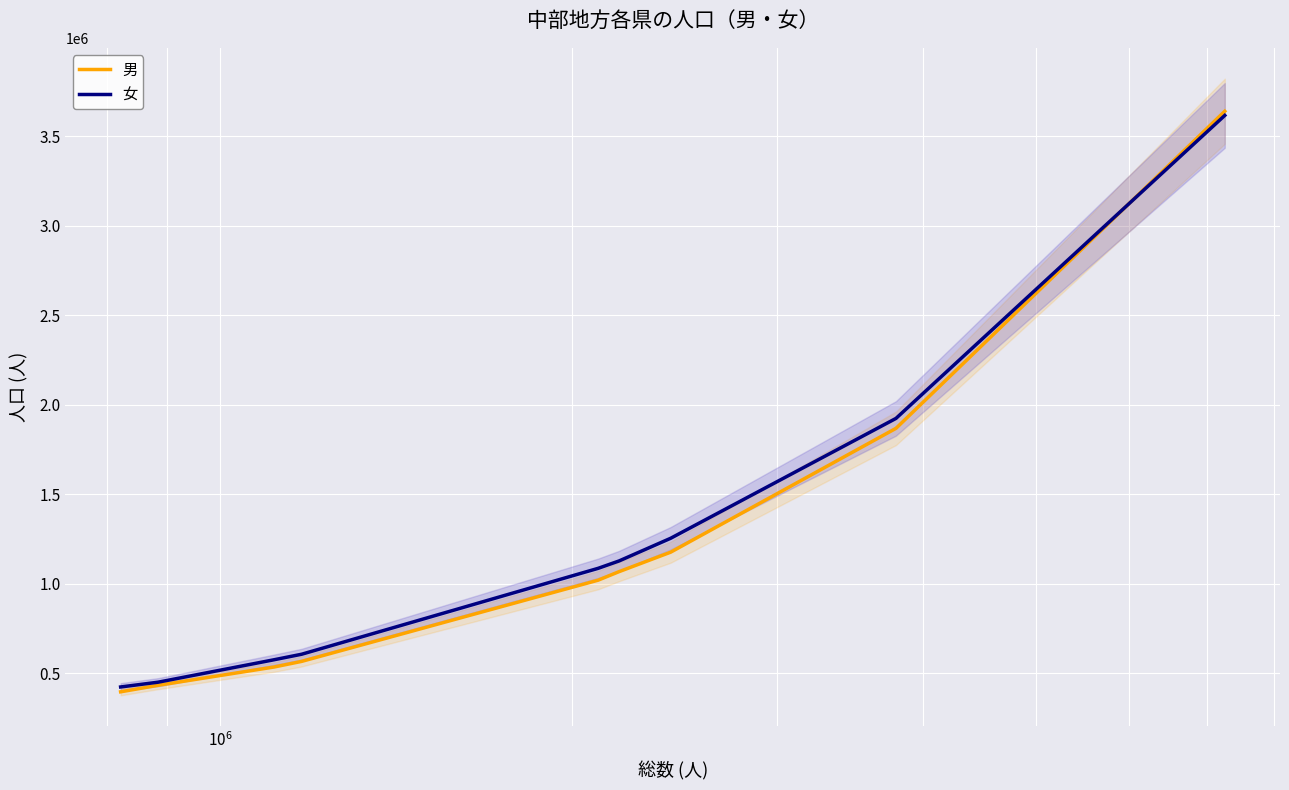

After their last crossing, which series has the higher values: 女 or 男?

男